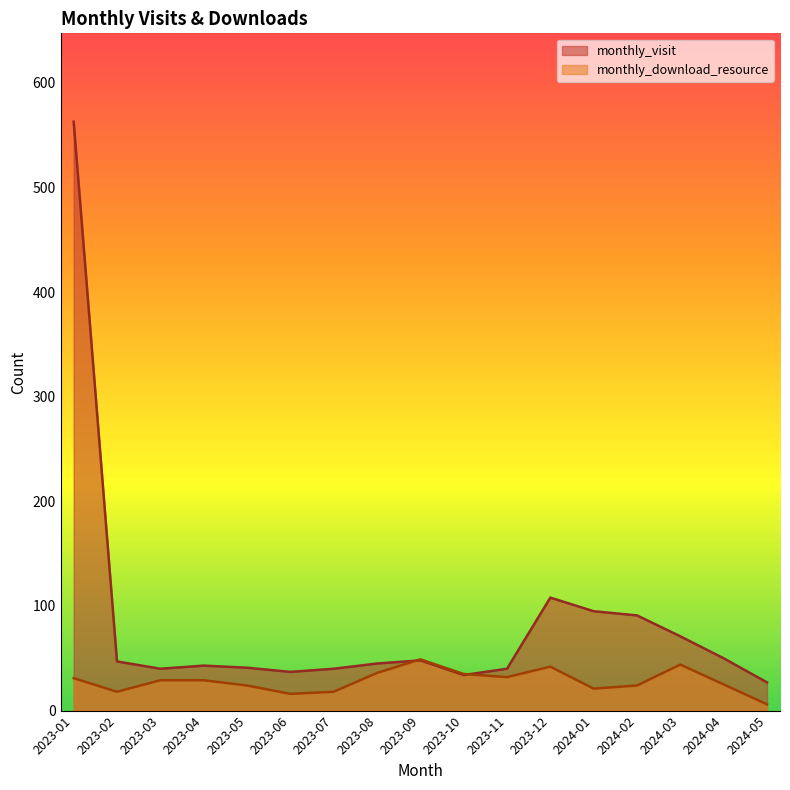

In monthly_download_resource, how many points are lower than both neighbors (excluding endpoints)?

4